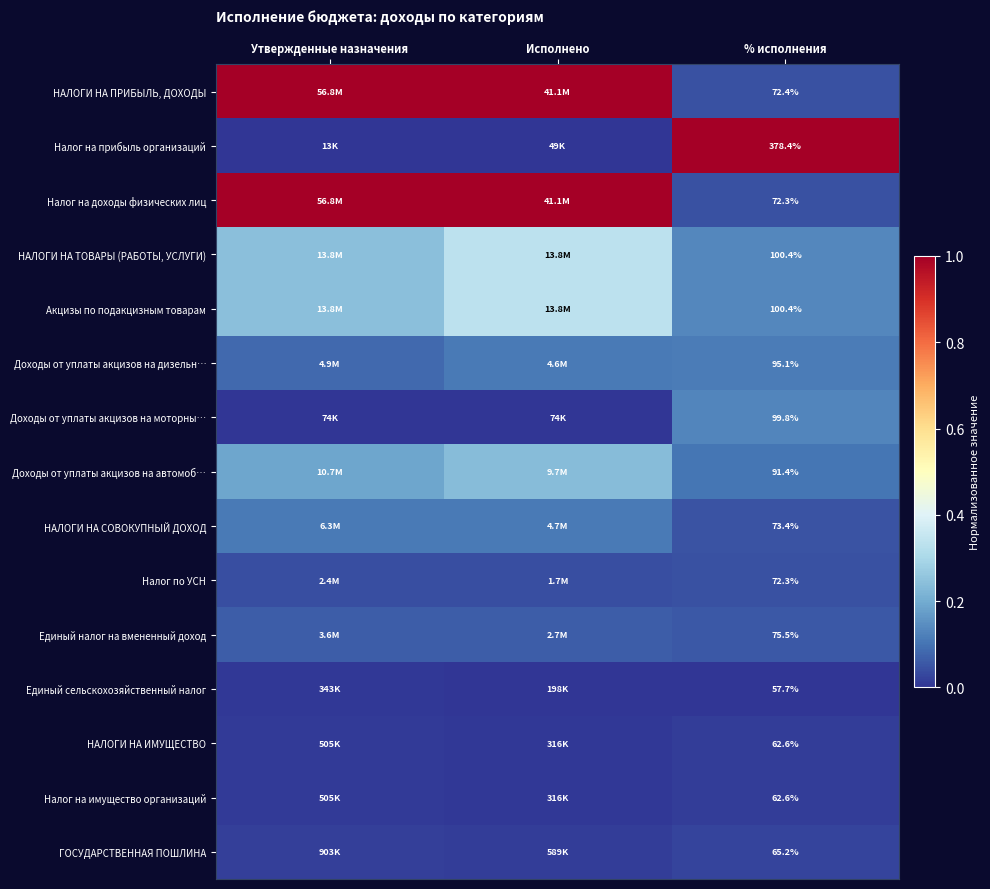

Is the value of Налог на прибыль организаций at Исполнено greater than the value of Налог на имущество организаций at Исполнено?

No